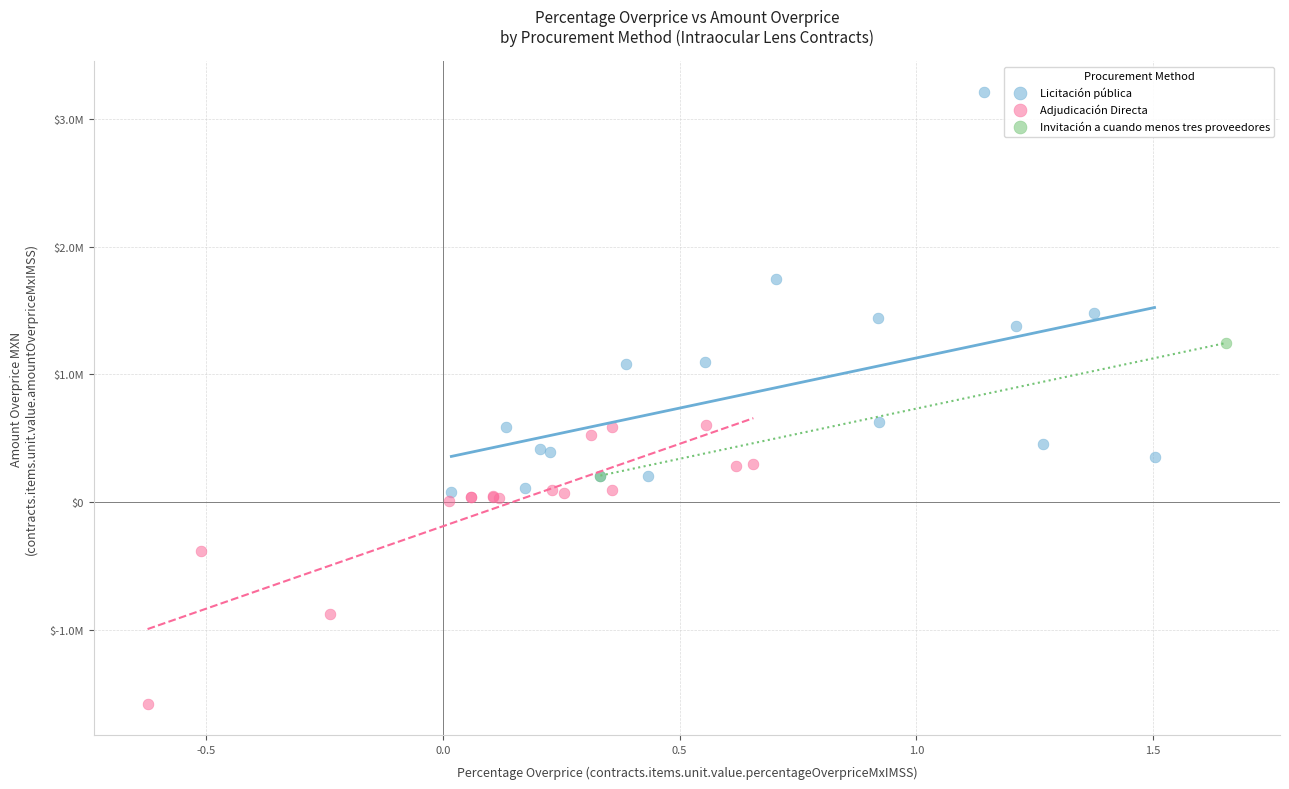

Which series contains the highest Y value?

Licitación pública